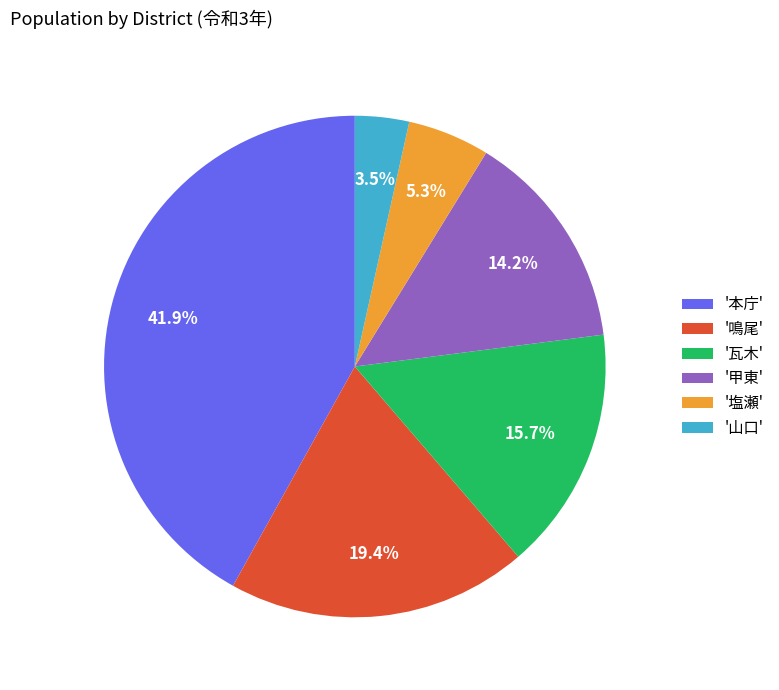

Which category has the biggest portion of the pie?

'本庁'